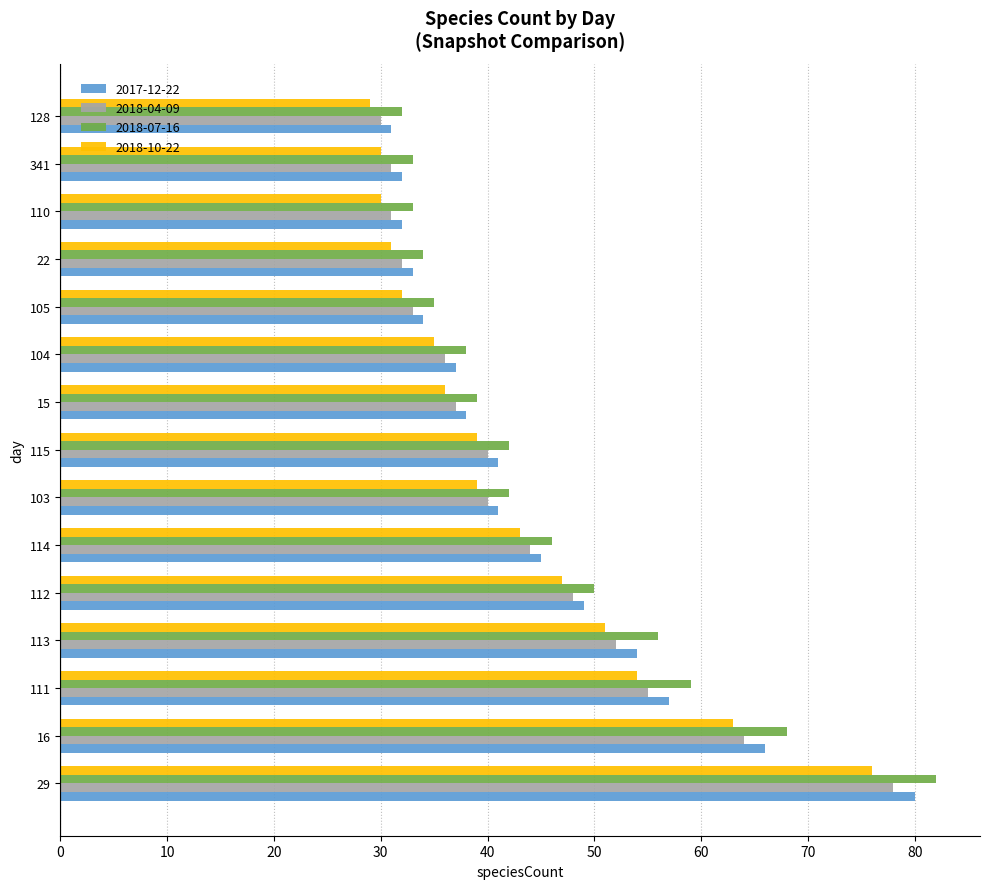

What is the total value across all series at 110?

126